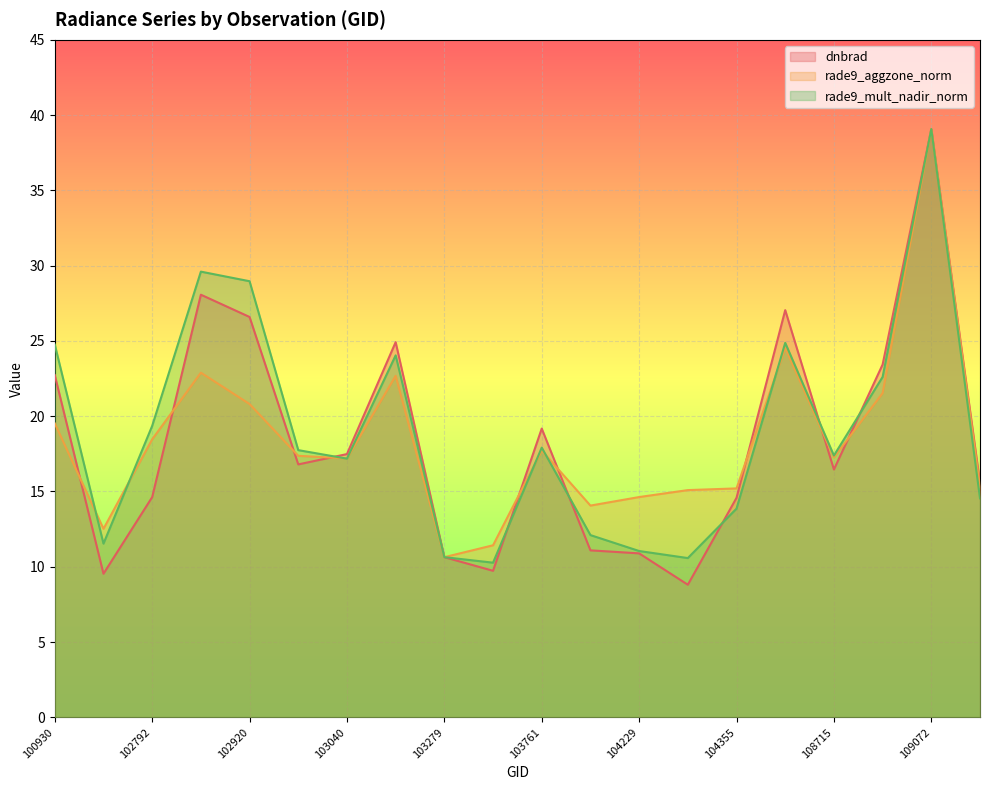

What is the difference between the maximum and minimum values in the rade9_mult_nadir_norm series?

28.8